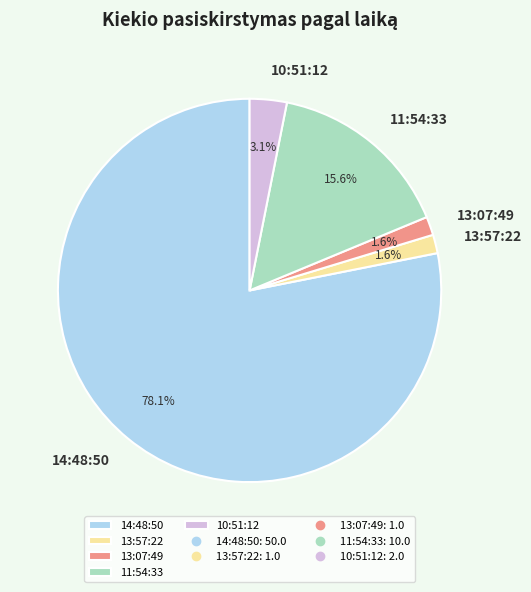

What is the largest slice in the pie chart?

14:48:50